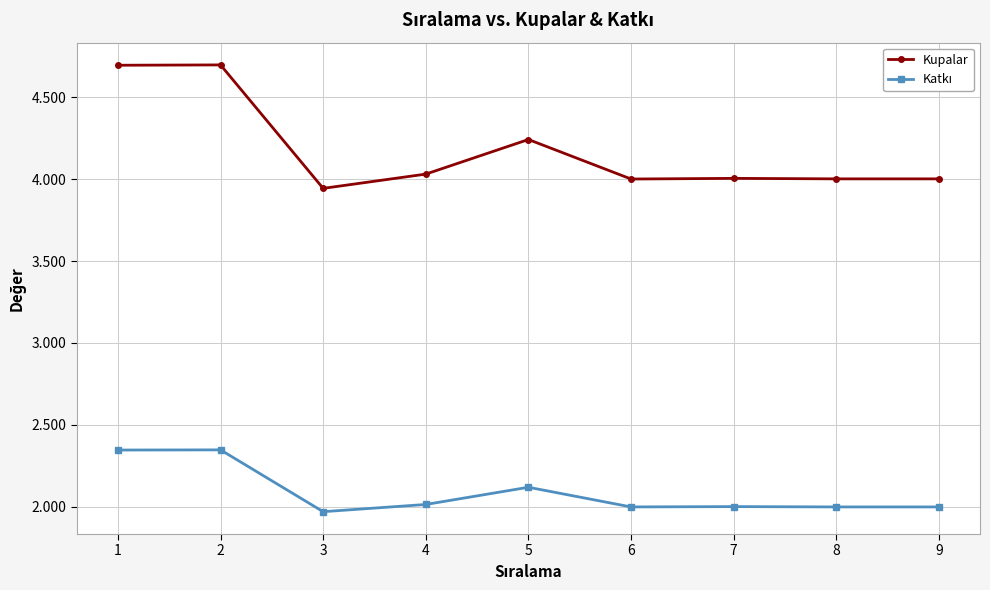

What value does the Kupalar series have at 1, to the nearest 10?

4690